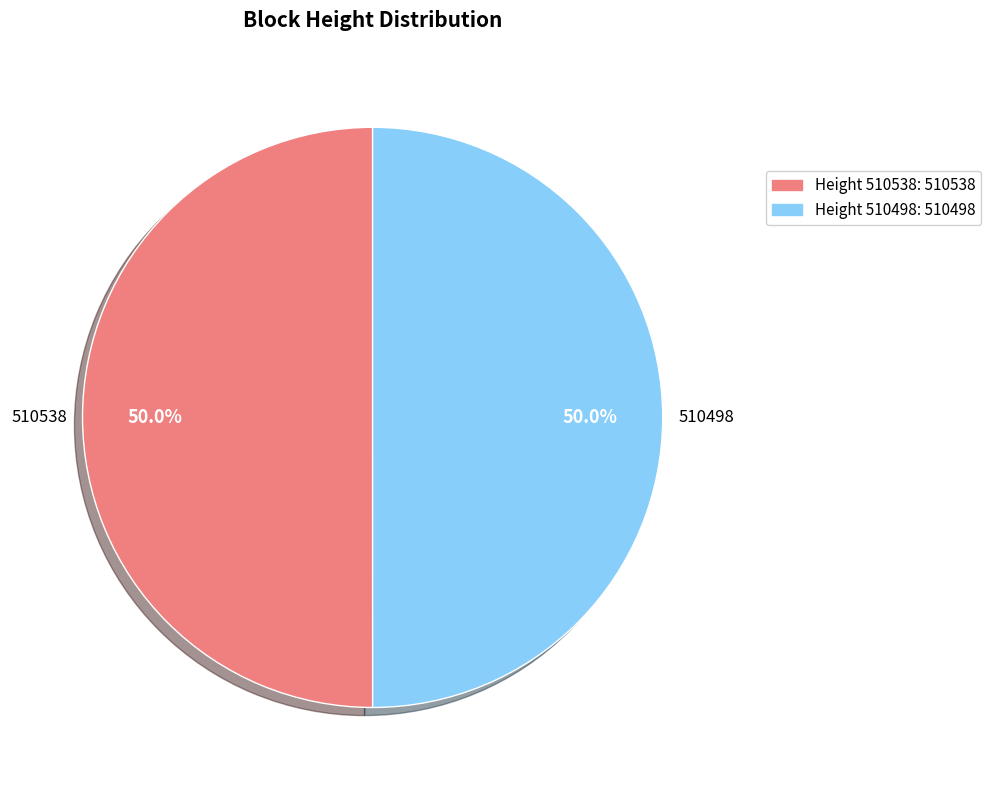

How many slices are in this pie chart?

2